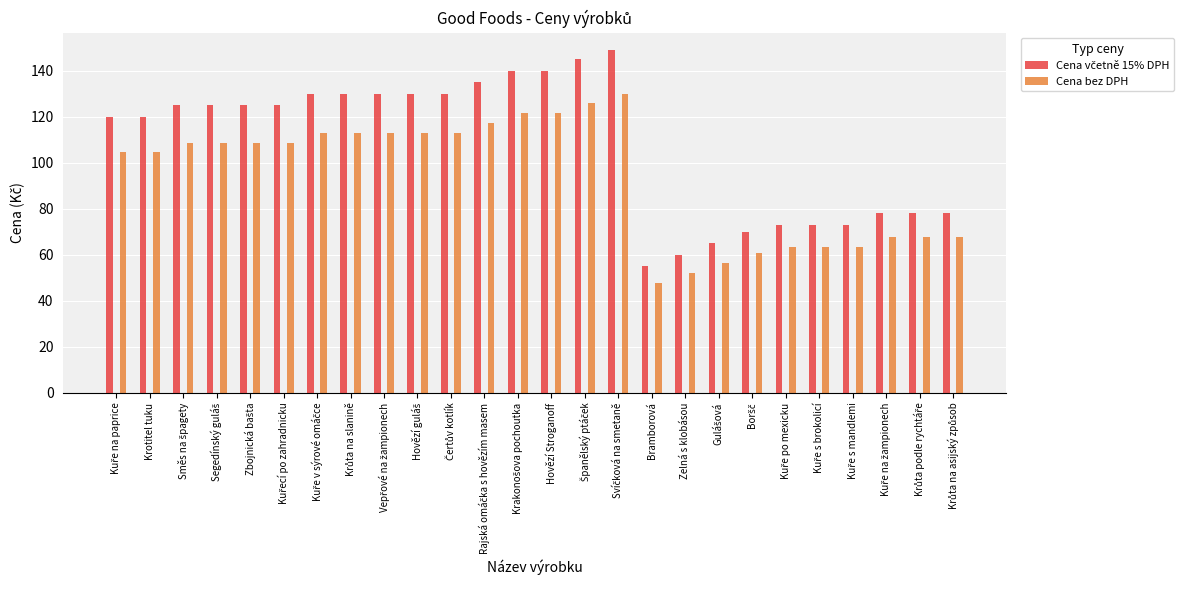

What is the difference between the maximum and minimum values in the Cena bez DPH series?

81.8